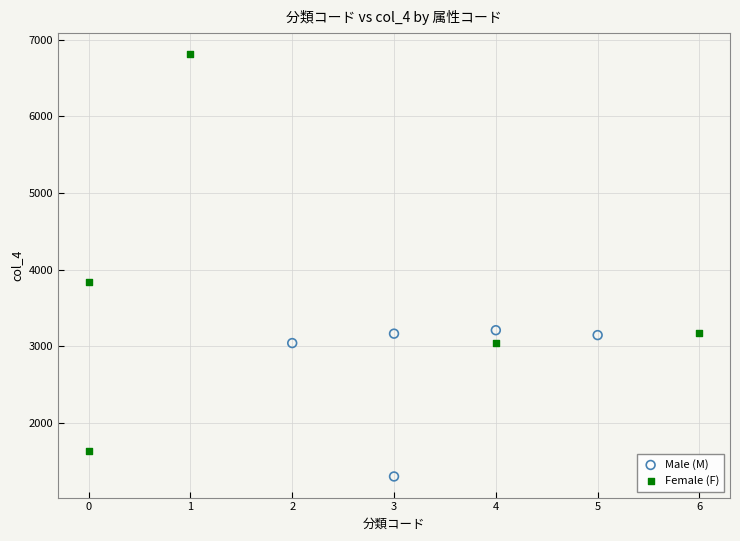

What are all the series names shown in the legend?

Male (M), Female (F)